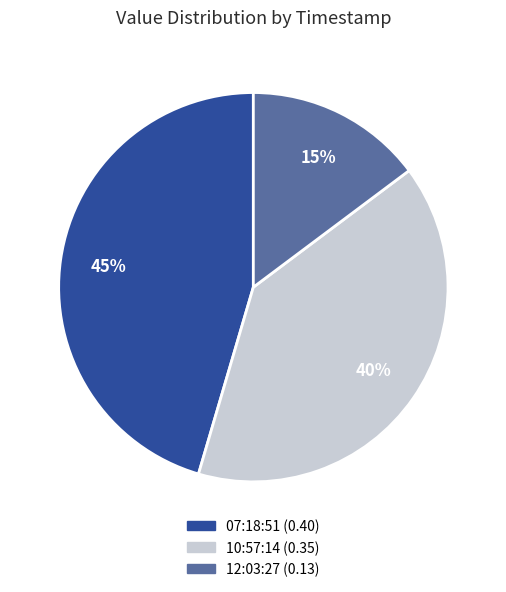

To the nearest percent, what is the average slice percentage?

33%